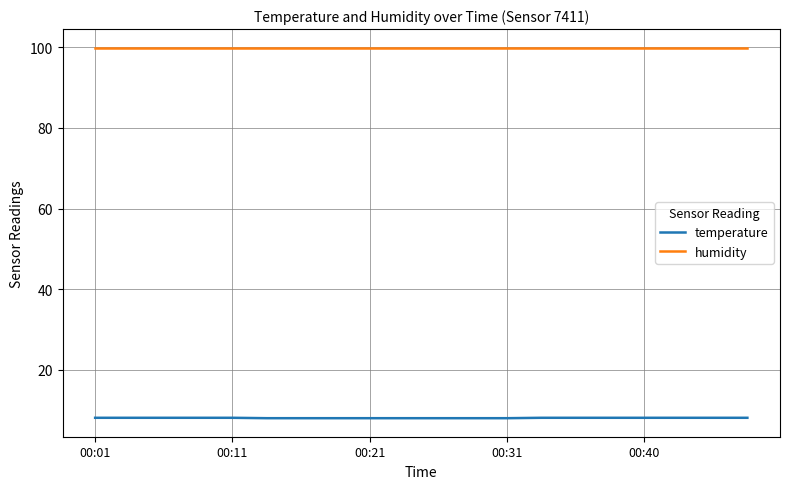

True or false: humidity and temperature cross at least once.

False